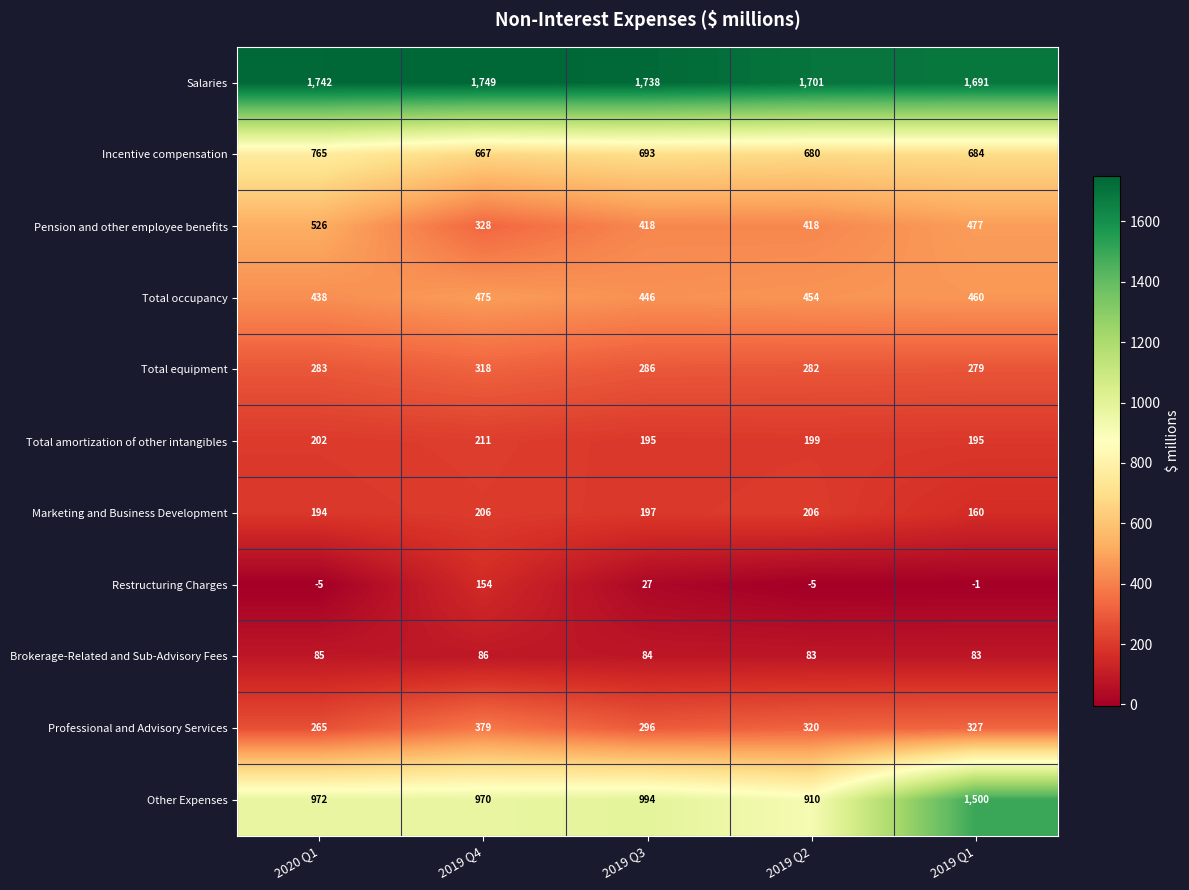

Which series has the largest total across all categories?

Salaries